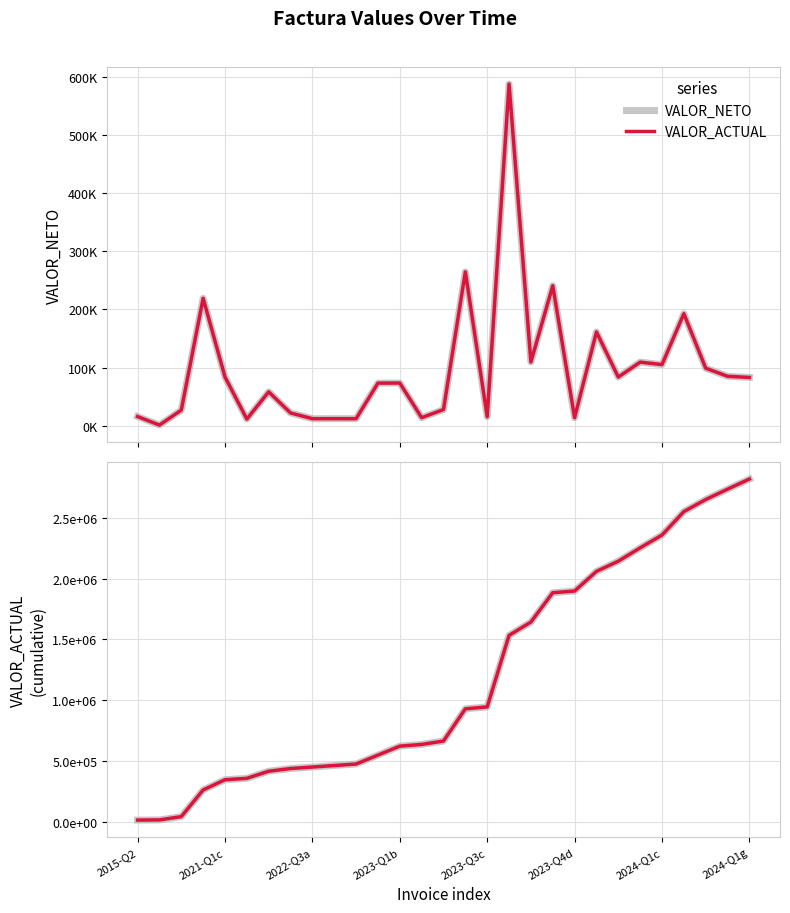

The value of VALOR_ACTUAL (cumulative) at 10 is 151446. True or false?

False